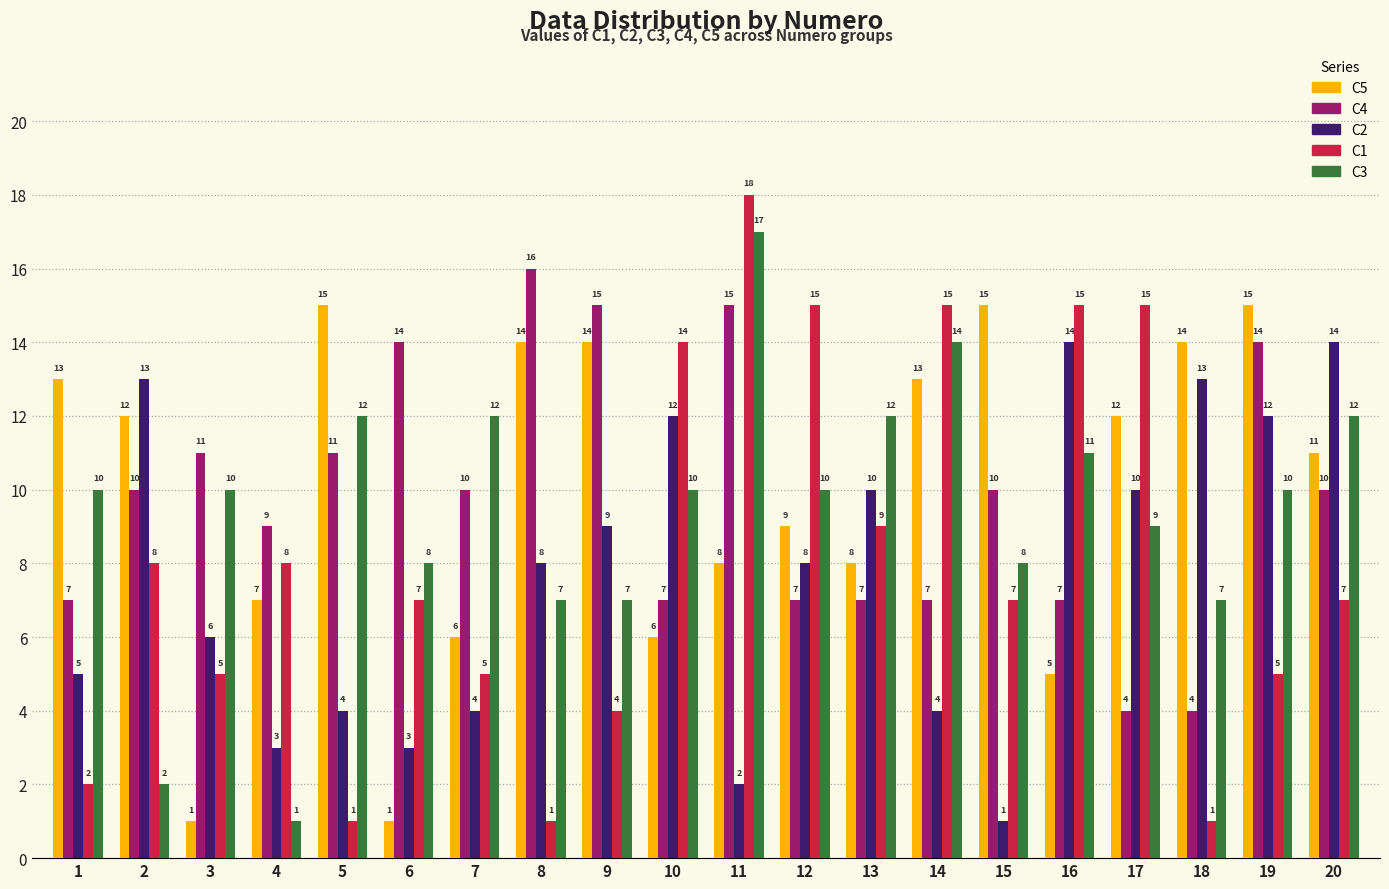

Which series has the largest total across all categories?

C5